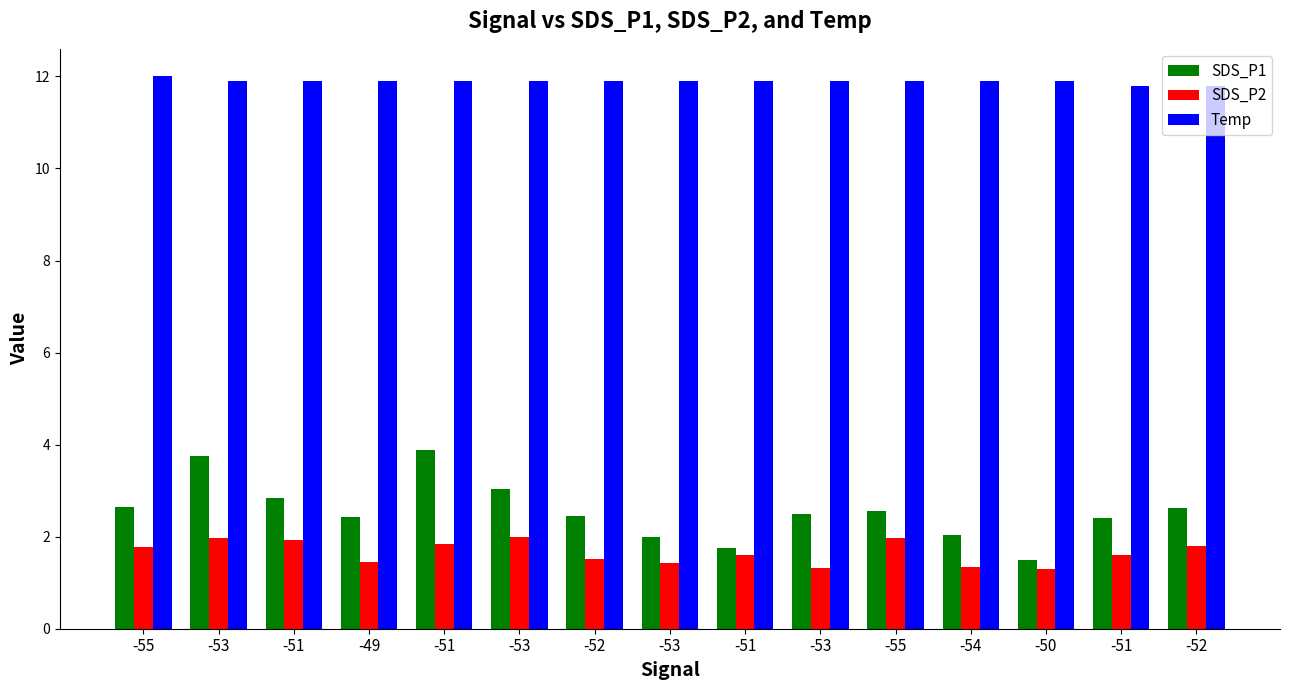

Is it true that Temp equals 11.9 at -53?

True